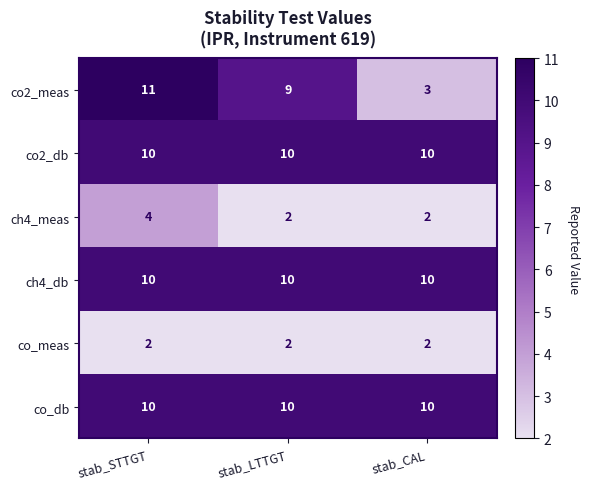

Reading right to left, extract all data points from this chart.

co2_meas: stab_CAL=3	stab_LTTGT=9	stab_STTGT=11
co2_db: stab_CAL=10	stab_LTTGT=10	stab_STTGT=10
ch4_meas: stab_CAL=2	stab_LTTGT=2	stab_STTGT=4
ch4_db: stab_CAL=10	stab_LTTGT=10	stab_STTGT=10
co_meas: stab_CAL=2	stab_LTTGT=2	stab_STTGT=2
co_db: stab_CAL=10	stab_LTTGT=10	stab_STTGT=10